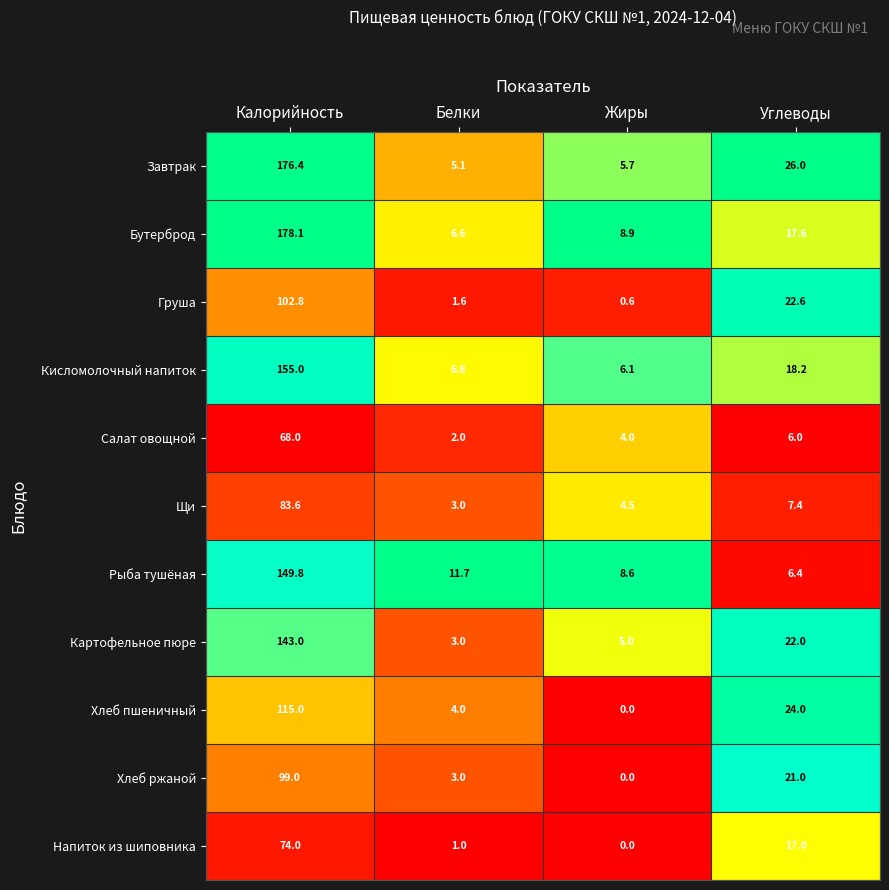

Which series has the largest total across all categories?

Завтрак